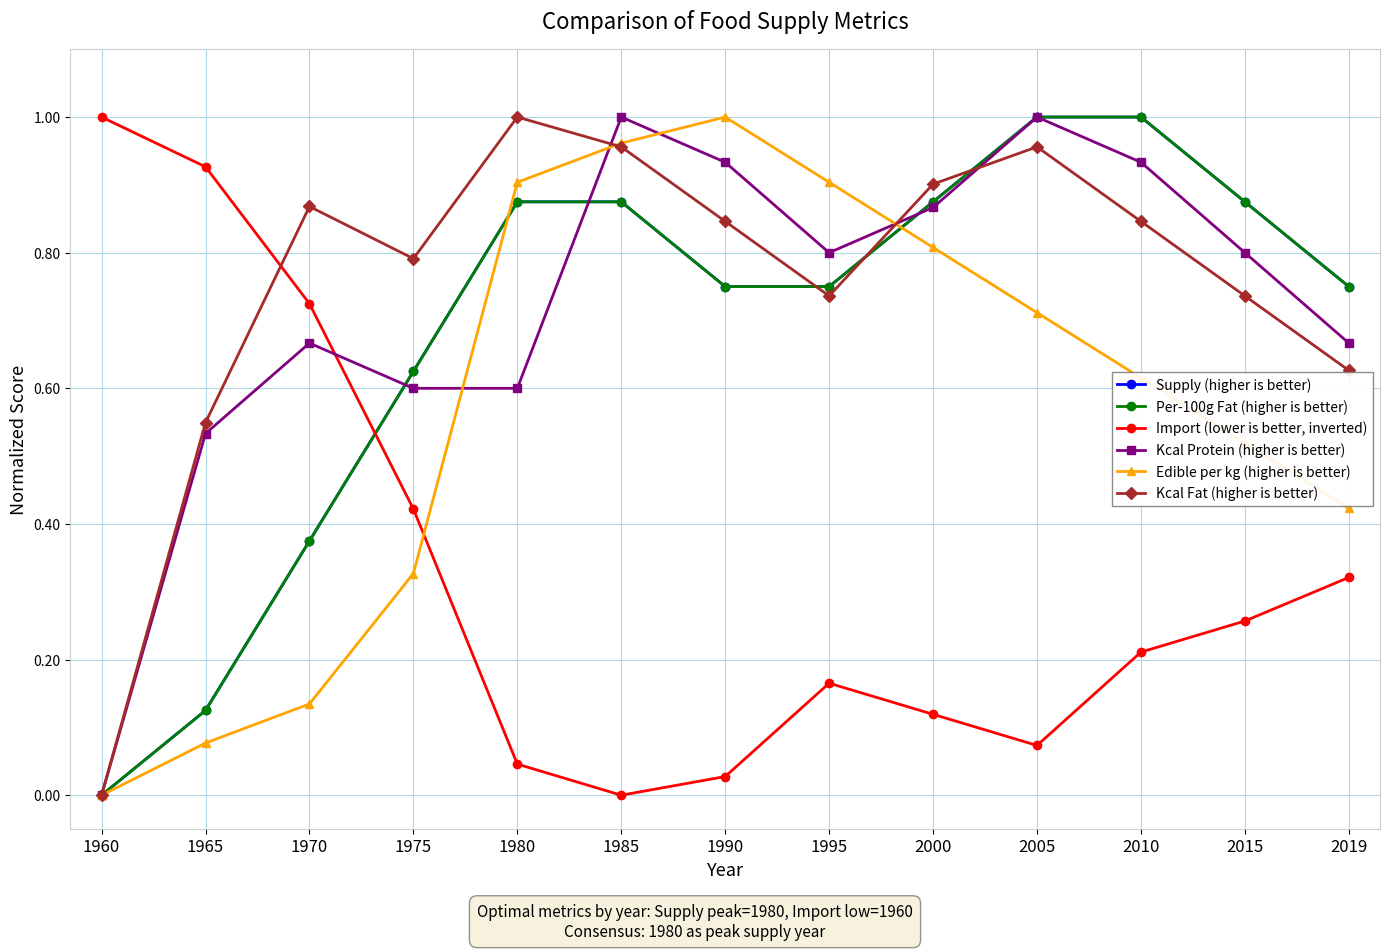

What is the sum of the Kcal Fat (higher is better) values at 2005 and 1990?

1.8